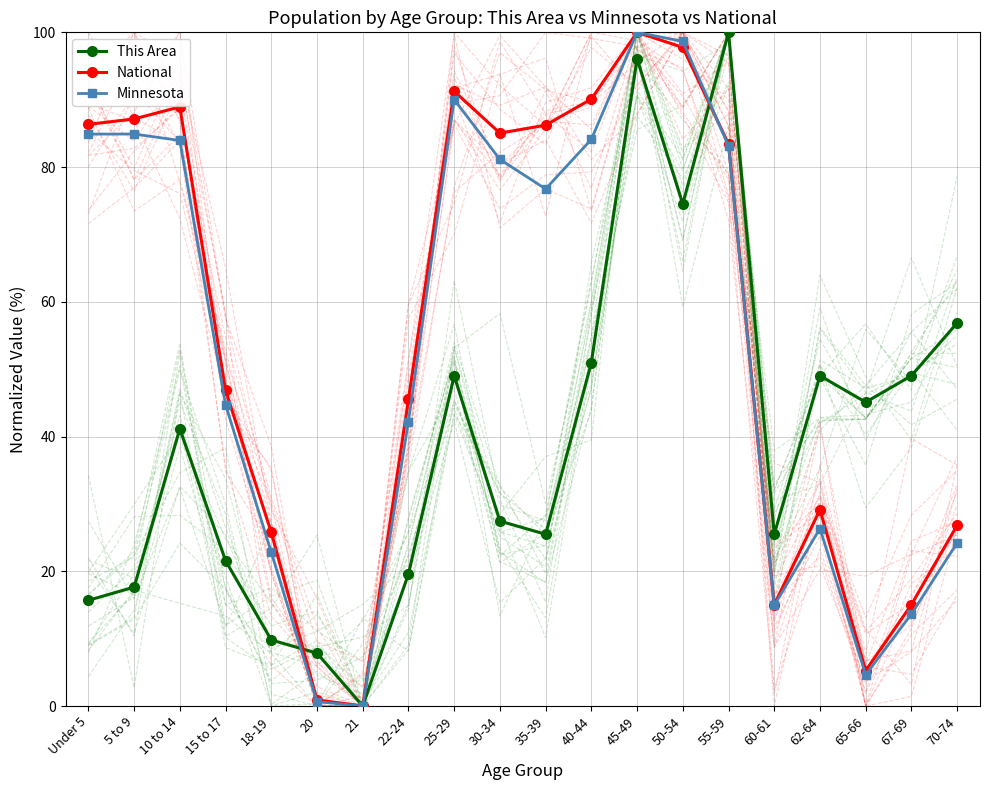

At which label is National closest to 50?

15 to 17